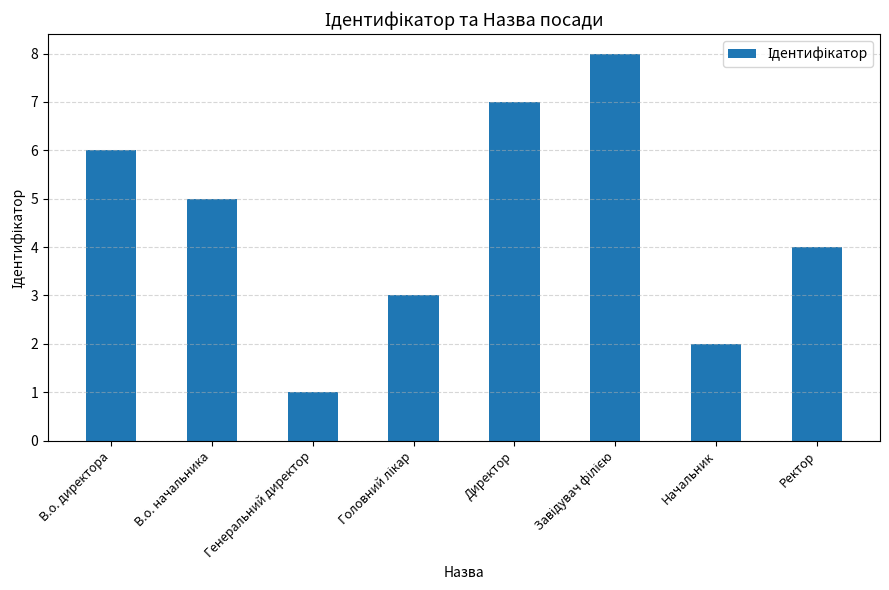

What is the difference between the values at Директор and Генеральний директор?

6